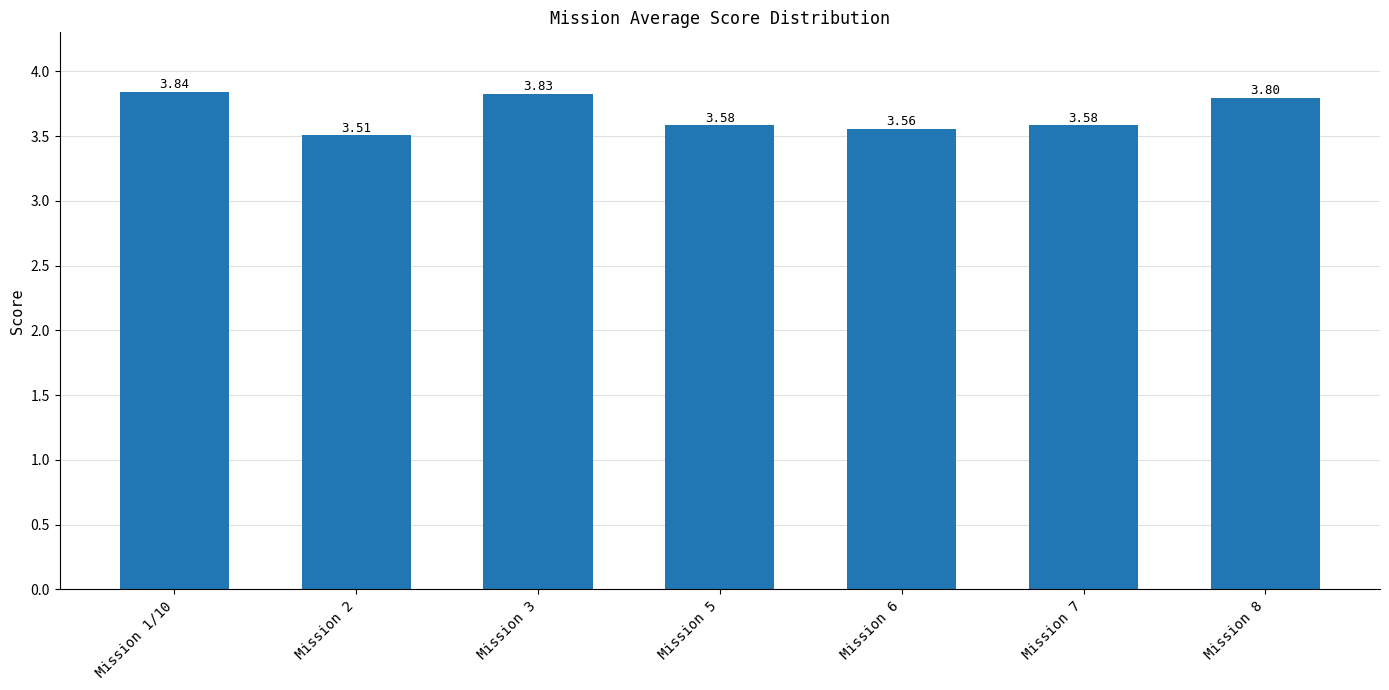

What is the smallest value displayed?

3.5